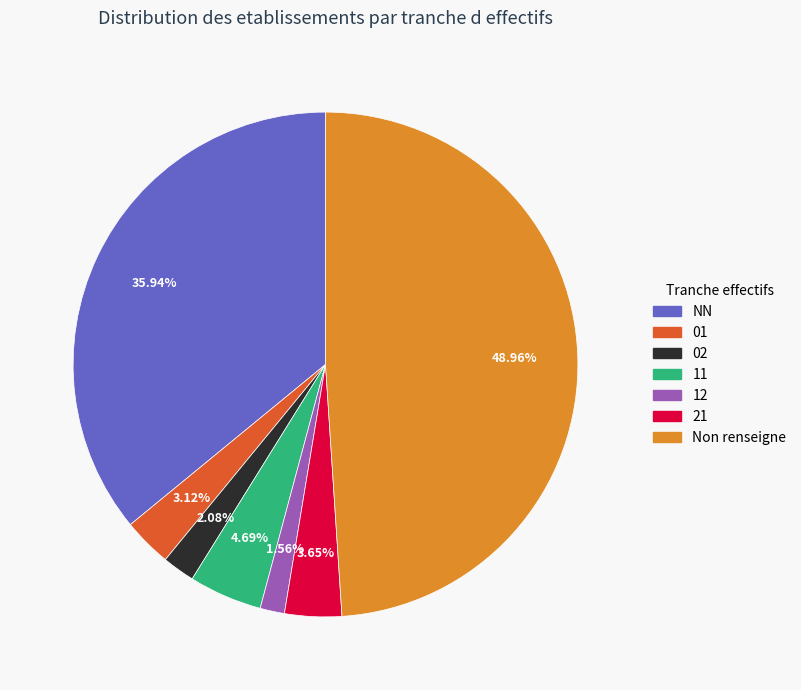

Is there any slice that represents more than half of the pie?

No